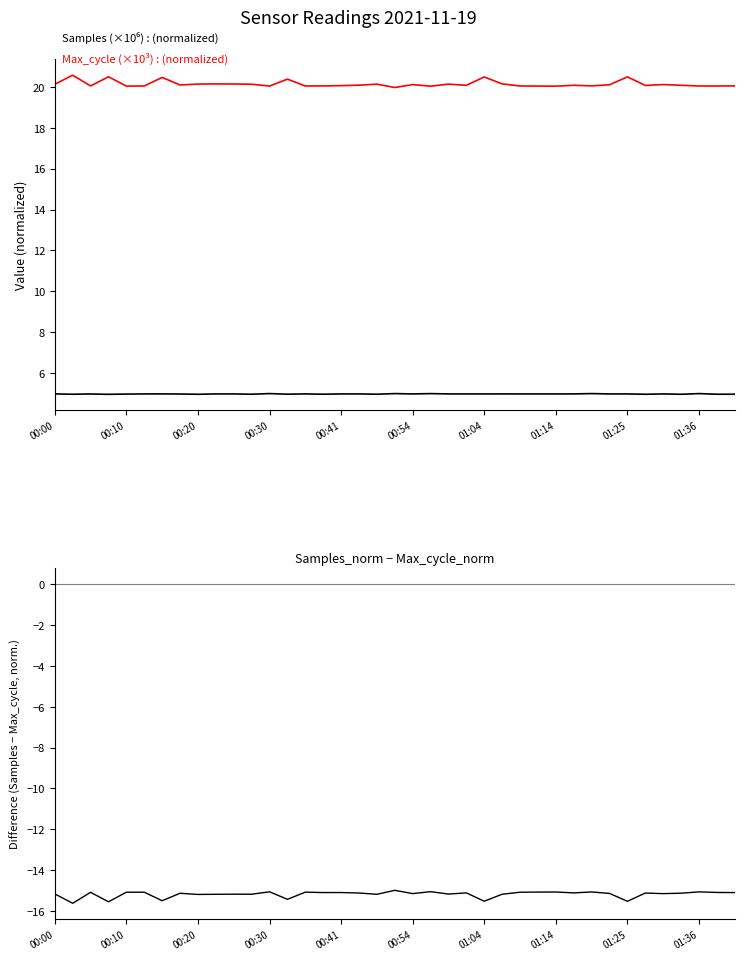

What is the greatest value displayed?

20.6